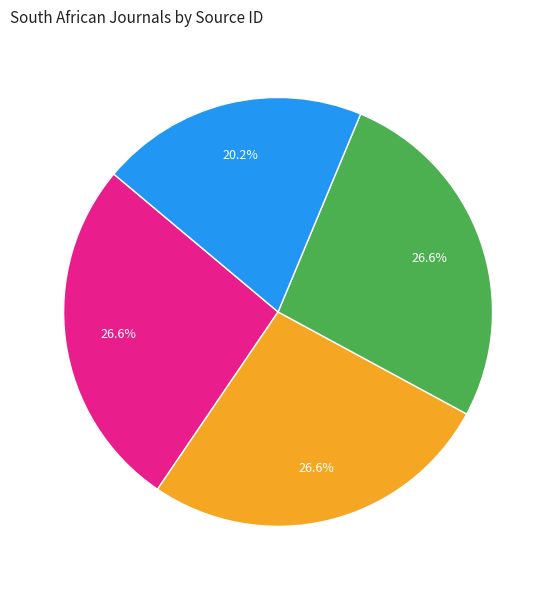

Is there a majority slice in this chart?

No